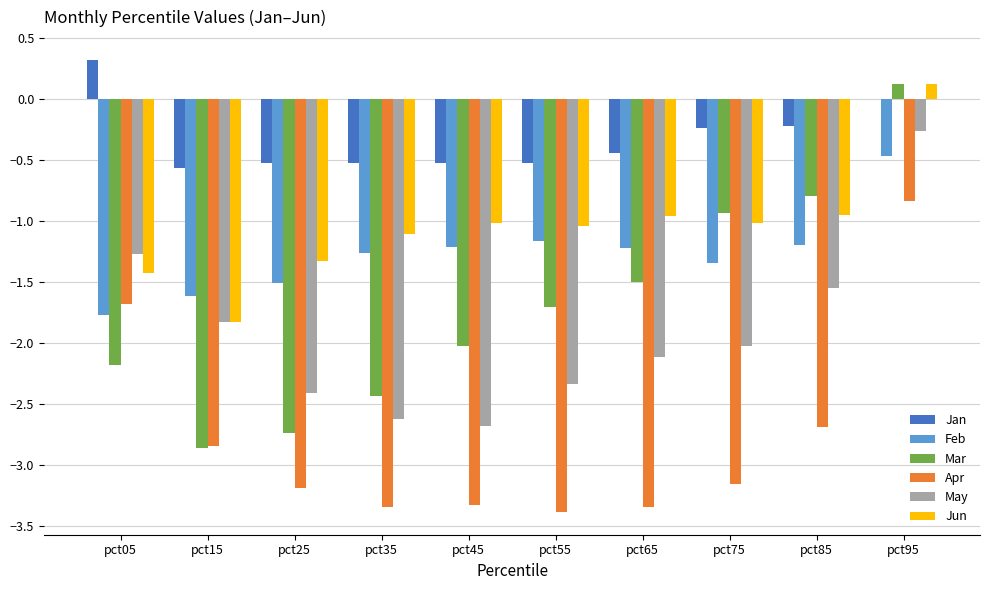

What is the greatest value displayed?

0.3